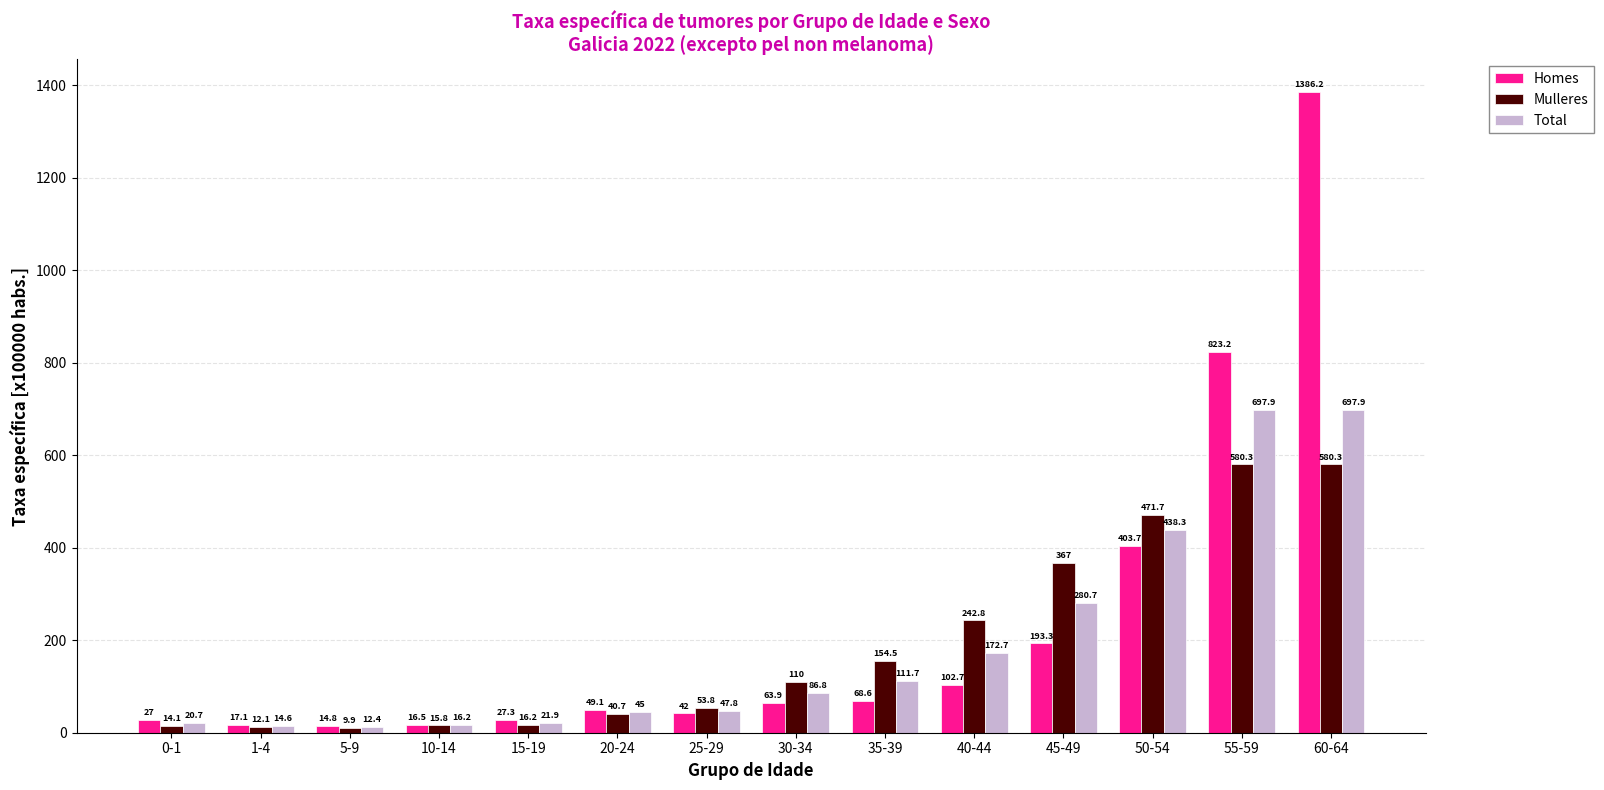

How many series are shown in this chart?

3